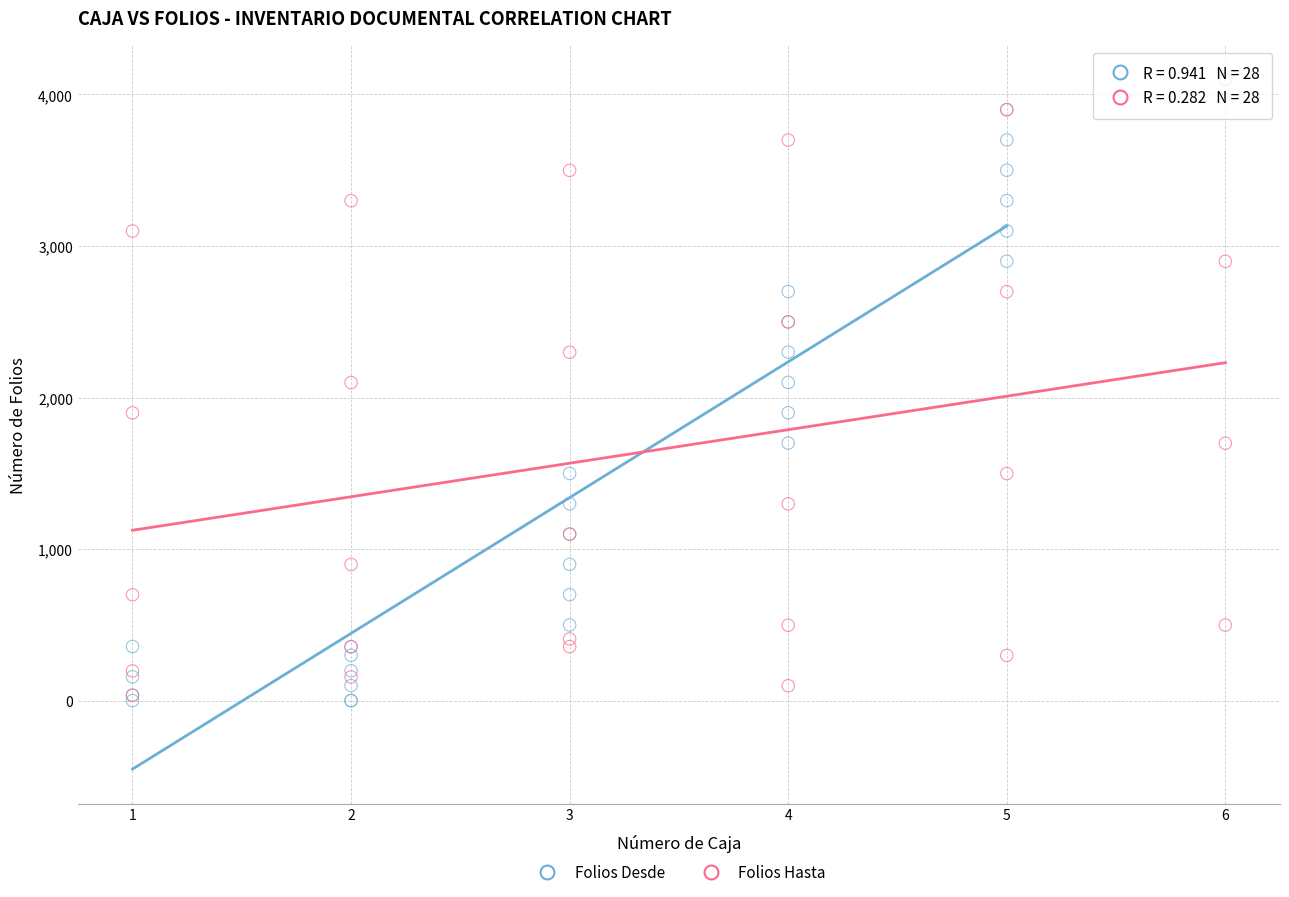

Which series has the widest spread of Y values?

Folios Hasta